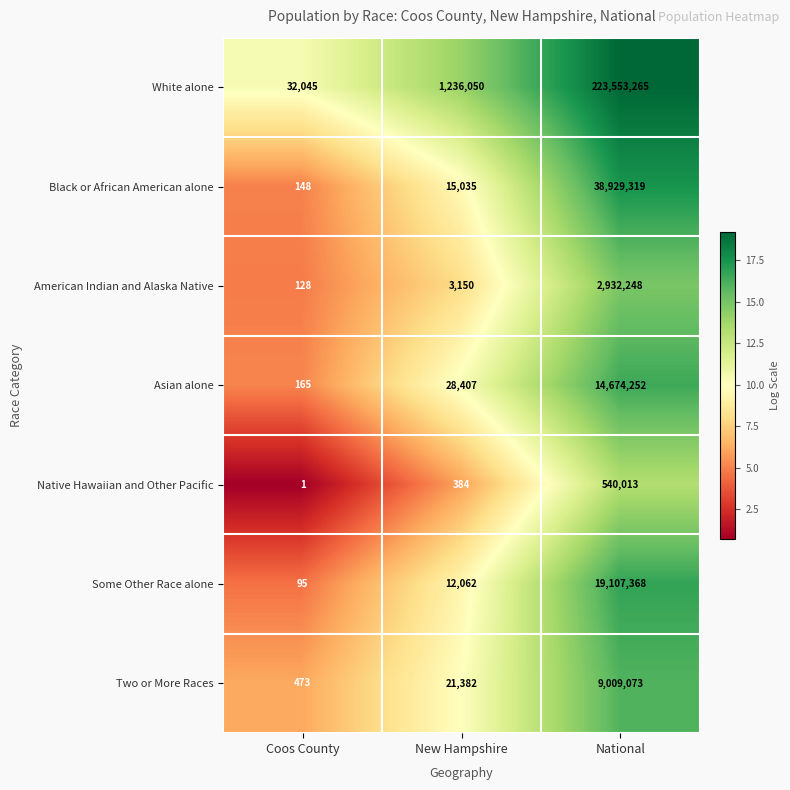

Count the number of categories in the chart.

3